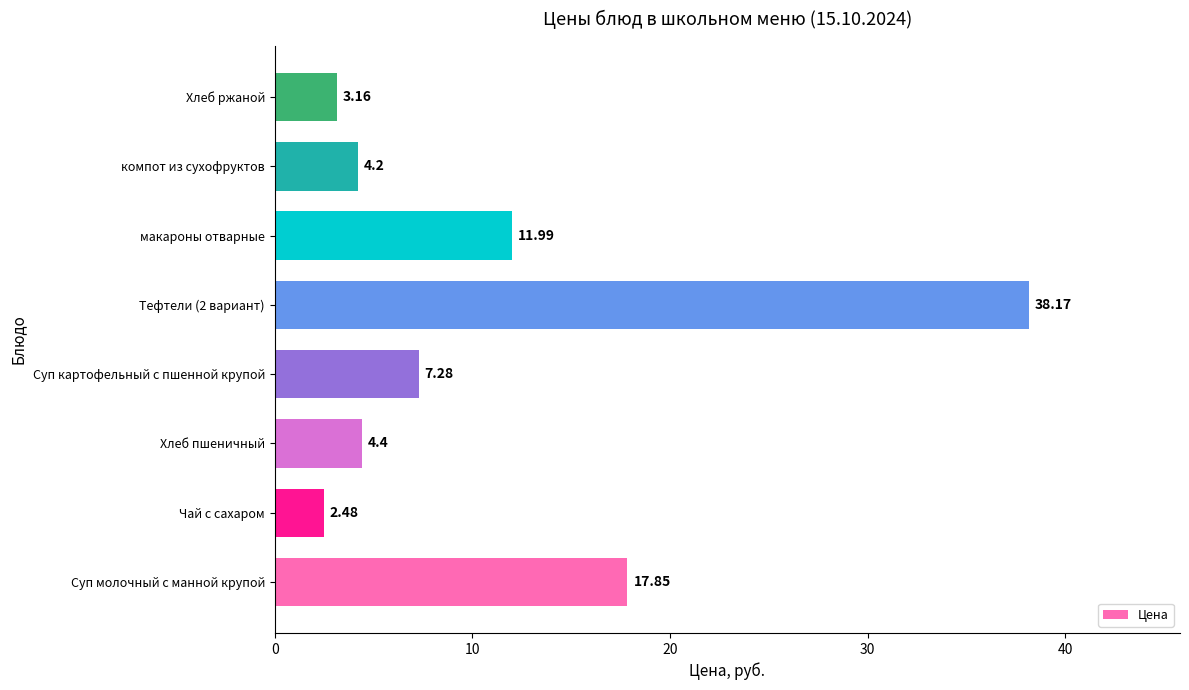

List the labels in order of value, smallest first.

Чай с сахаром, Хлеб ржаной, компот из сухофруктов, Хлеб пшеничный, Суп картофельный с пшенной крупой, макароны отварные, Суп молочный с манной крупой, Тефтели (2 вариант)